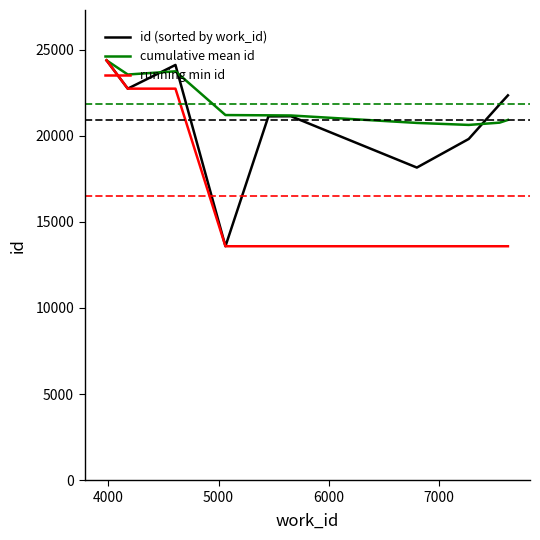

List the series in order of their overall mean, lowest first.

running min id, id (sorted by work_id), cumulative mean id